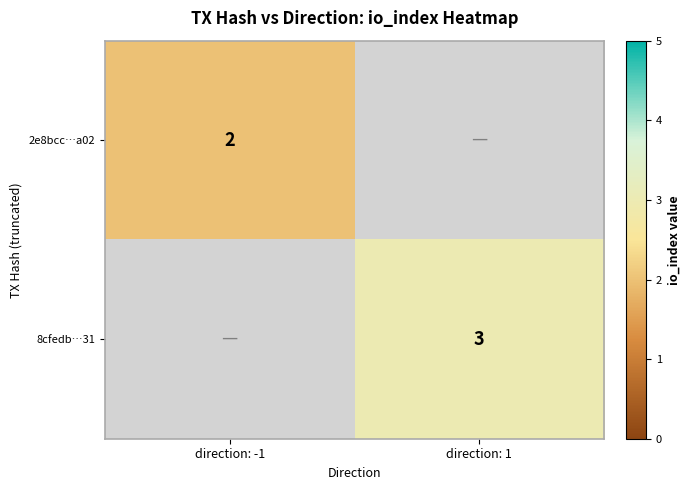

The 8cfedb…31 series shows 5 at direction: 1. True or false?

False